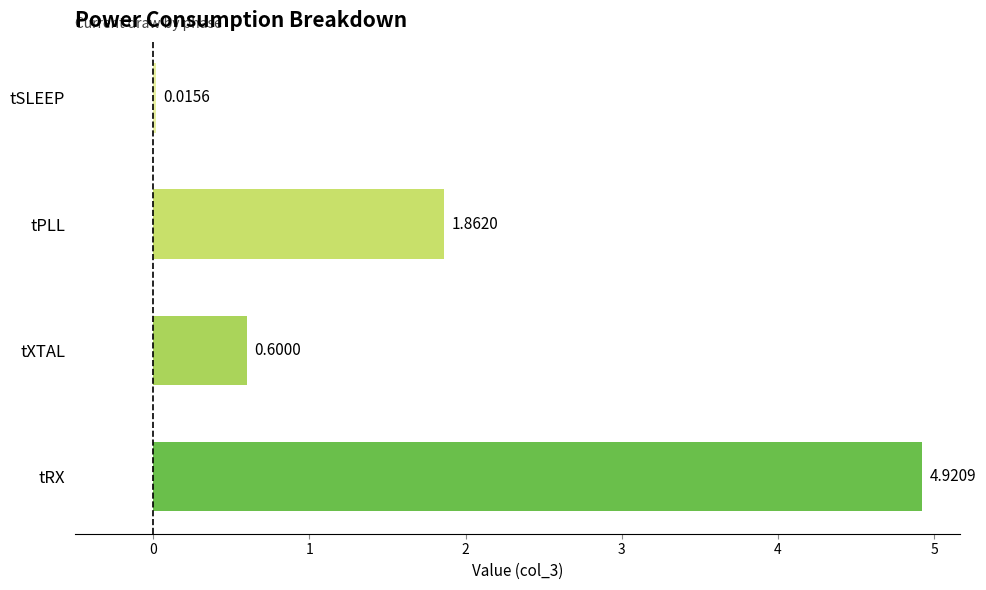

Where is the data nearest to the value 2?

tPLL